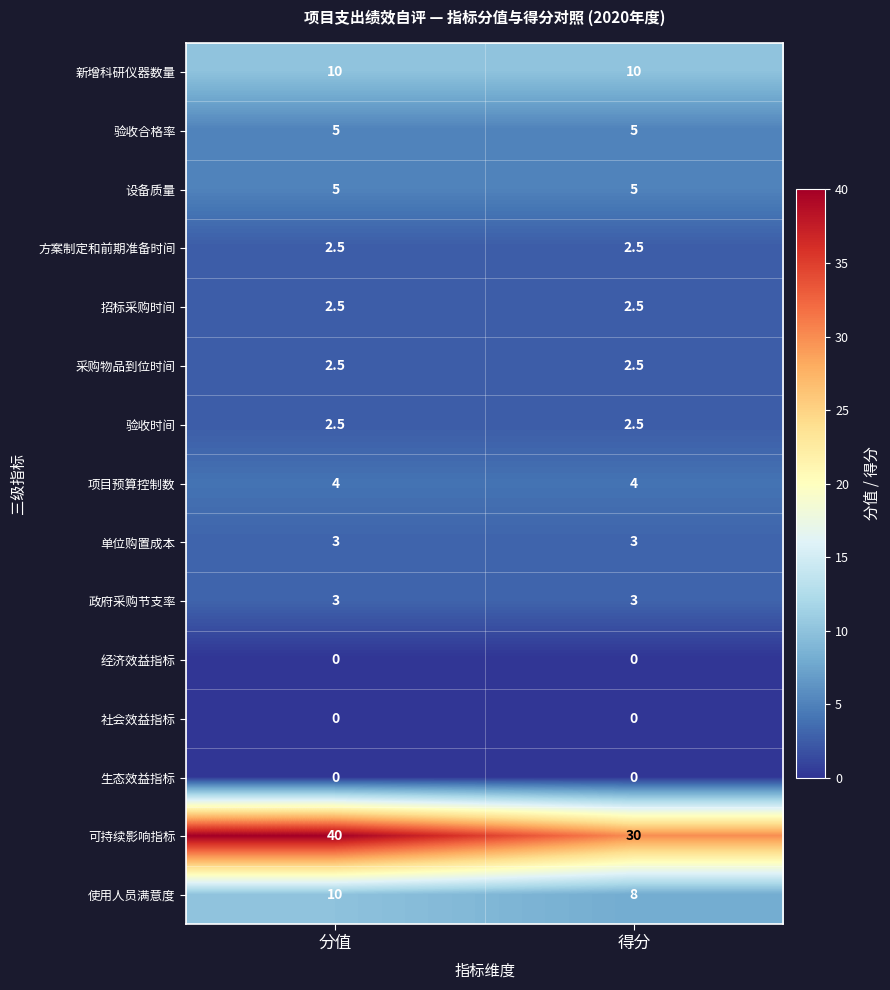

What is the greatest value displayed?

40.0